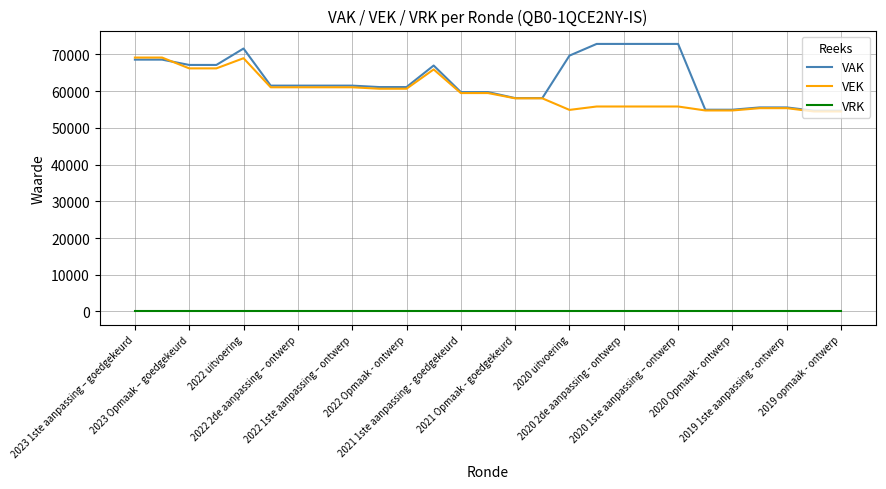

List the series in order of their peak value, highest first.

VAK, VEK, VRK